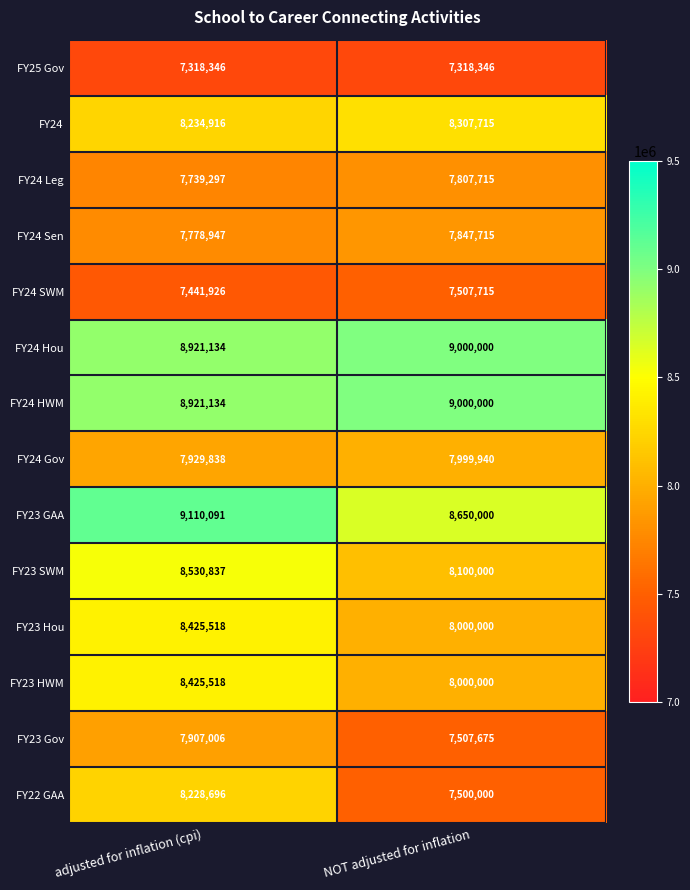

What is the sum of all FY23 Gov values?

15414681